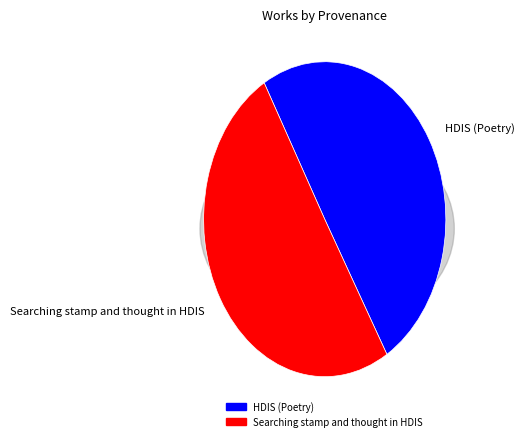

How much of the chart is everything except Searching stamp and thought in HDIS?

49.8%